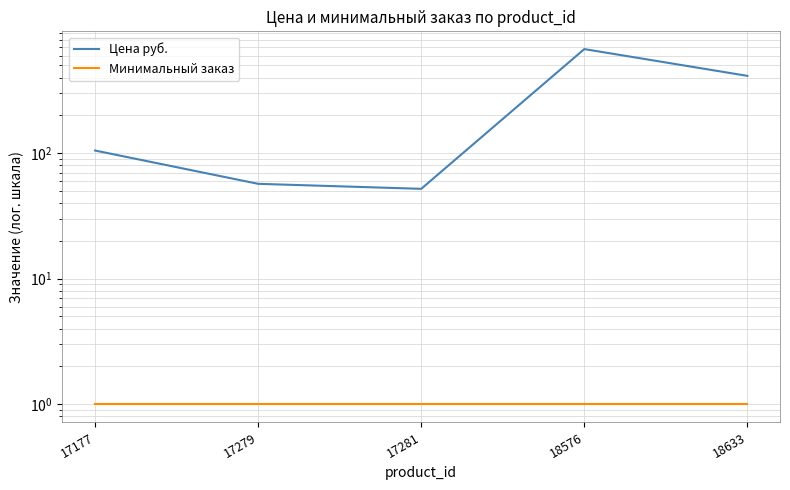

Reading right to left, transcribe all the data shown in this chart.

Цена руб.: 413	675	52	57	105
Минимальный заказ: 1	1	1	1	1